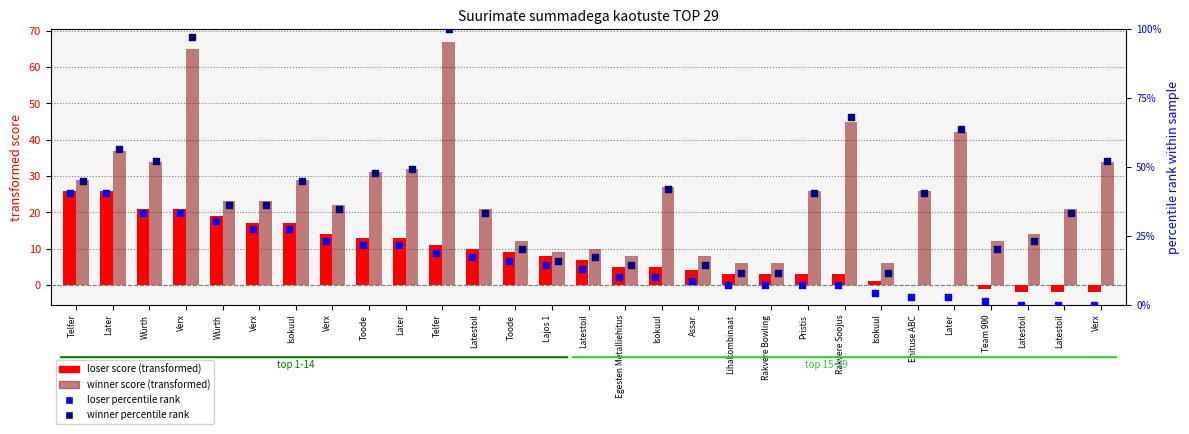

Which series has the widest spread of Y values?

winner percentile rank